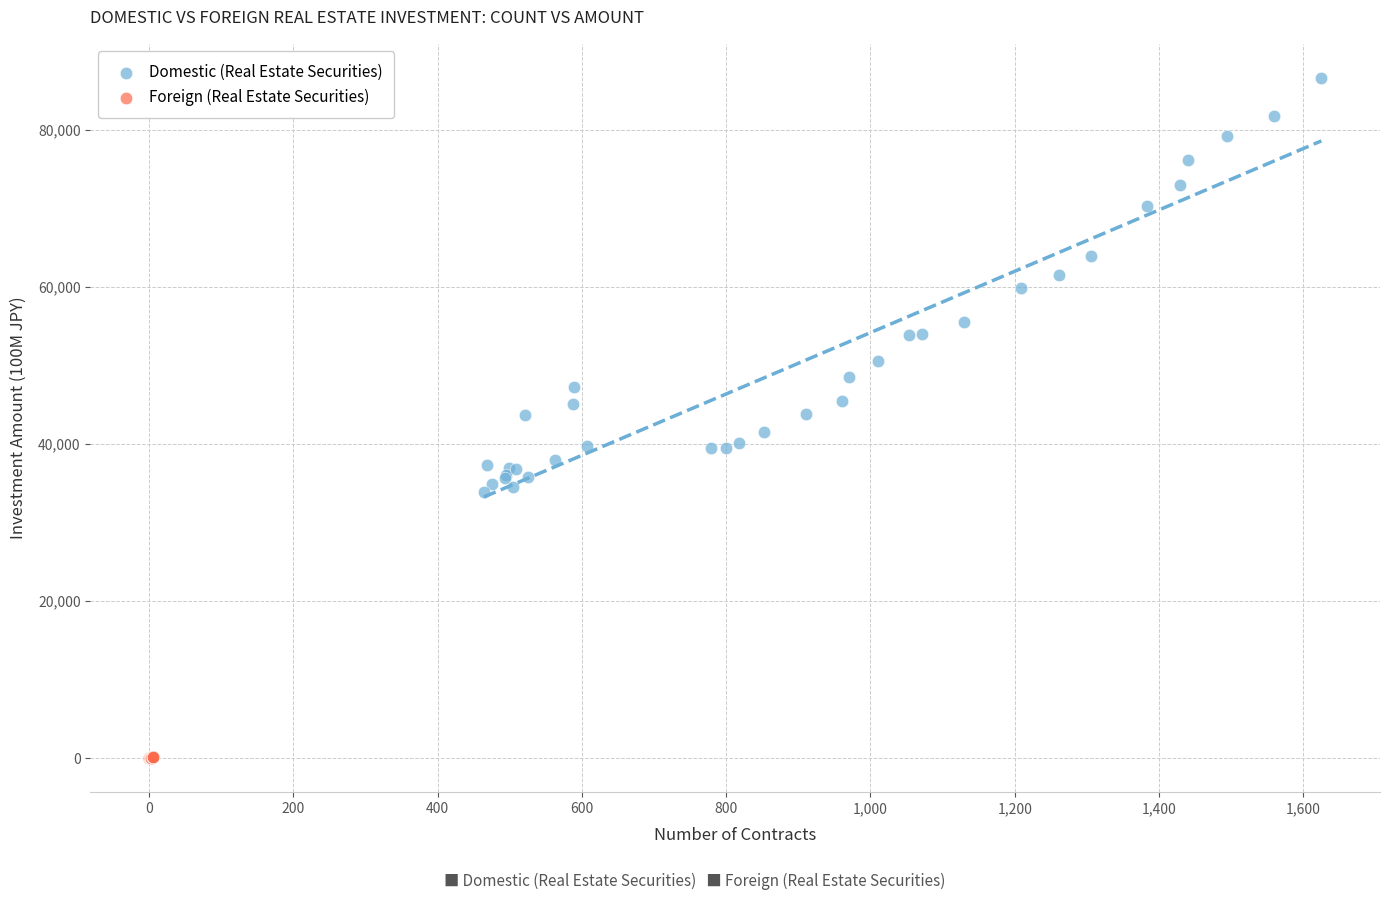

Which series reaches the minimum Y coordinate?

Foreign (Real Estate Securities)